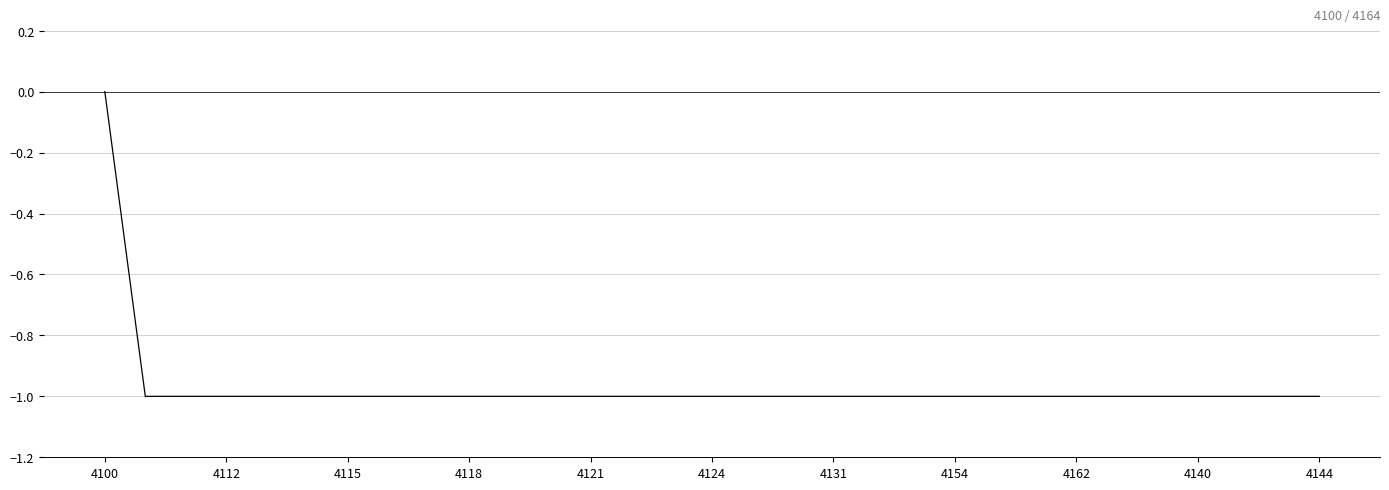

What is the smallest value displayed?

-1.0